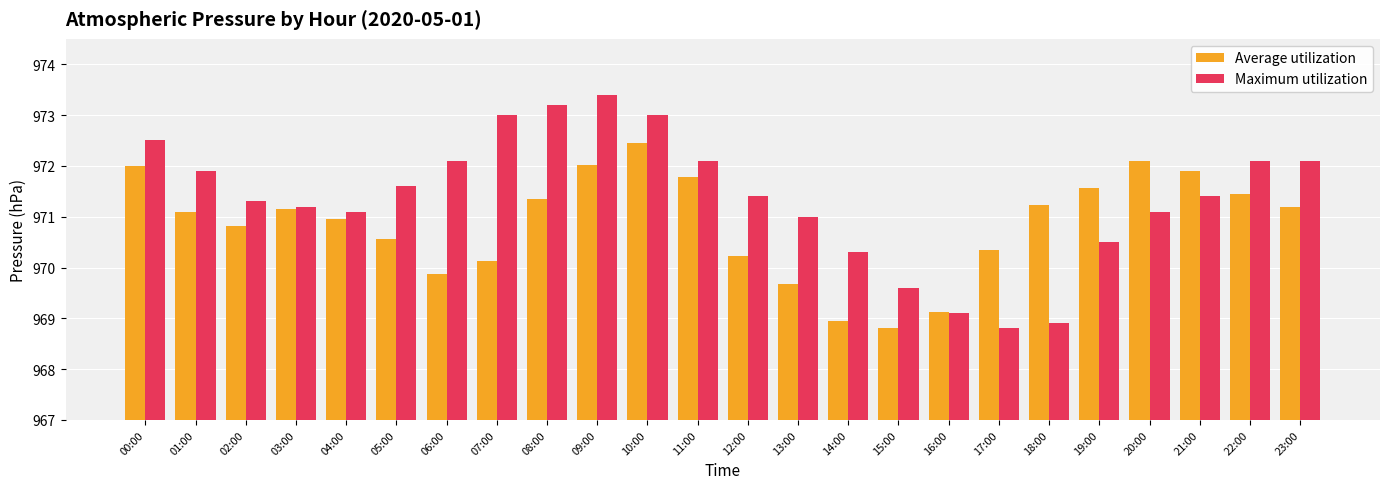

At 04:00, list the series in order from largest to smallest.

Maximum utilization, Average utilization